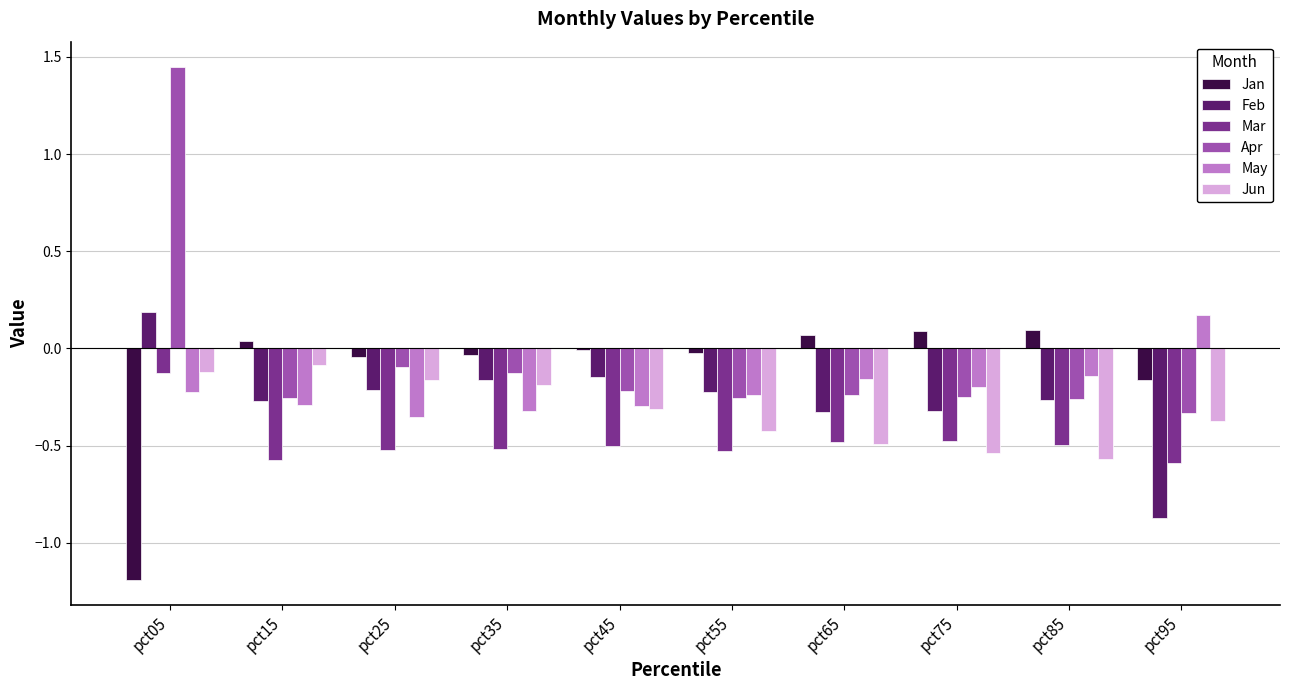

What is the minimum value shown in the chart?

-1.2